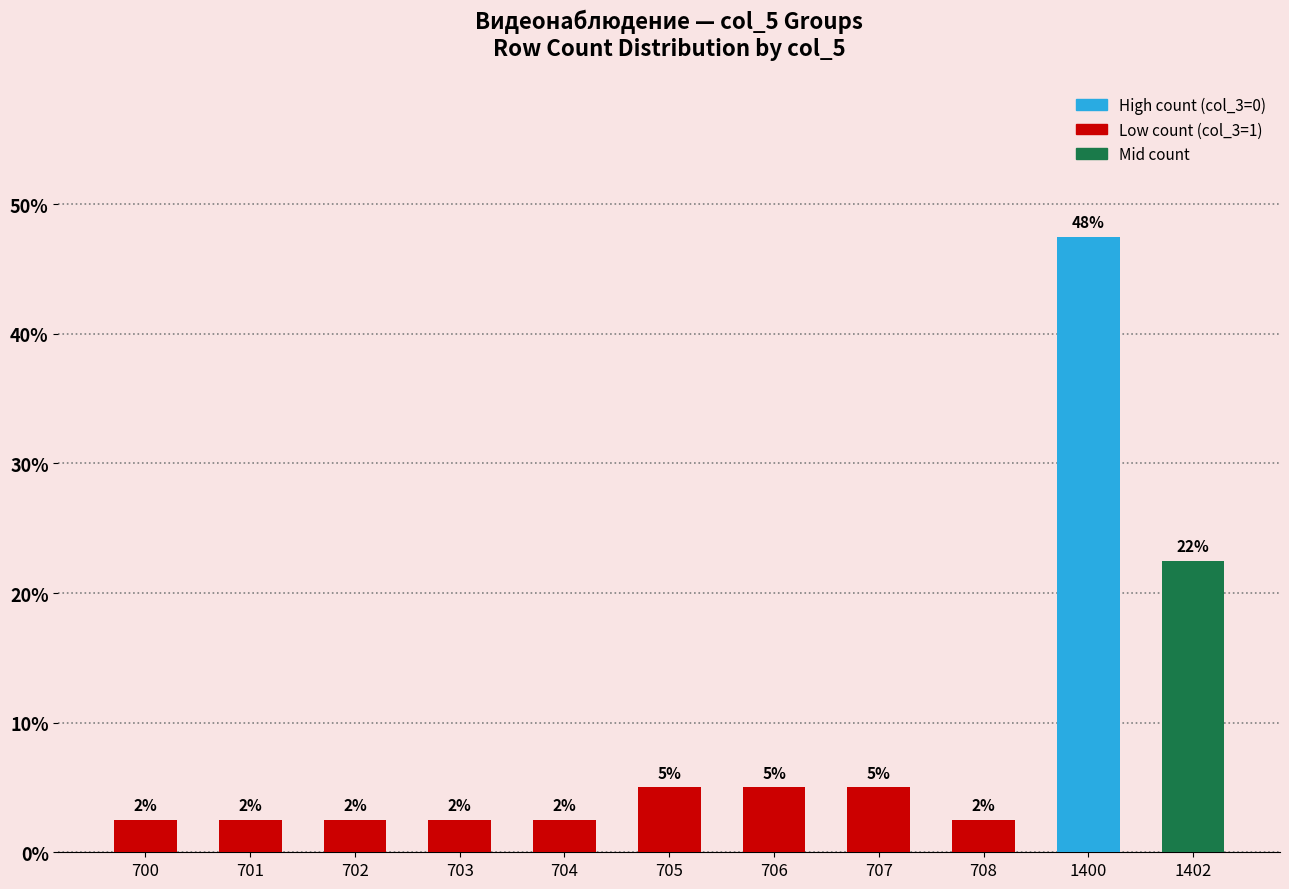

Does the chart contain any negative values?

No